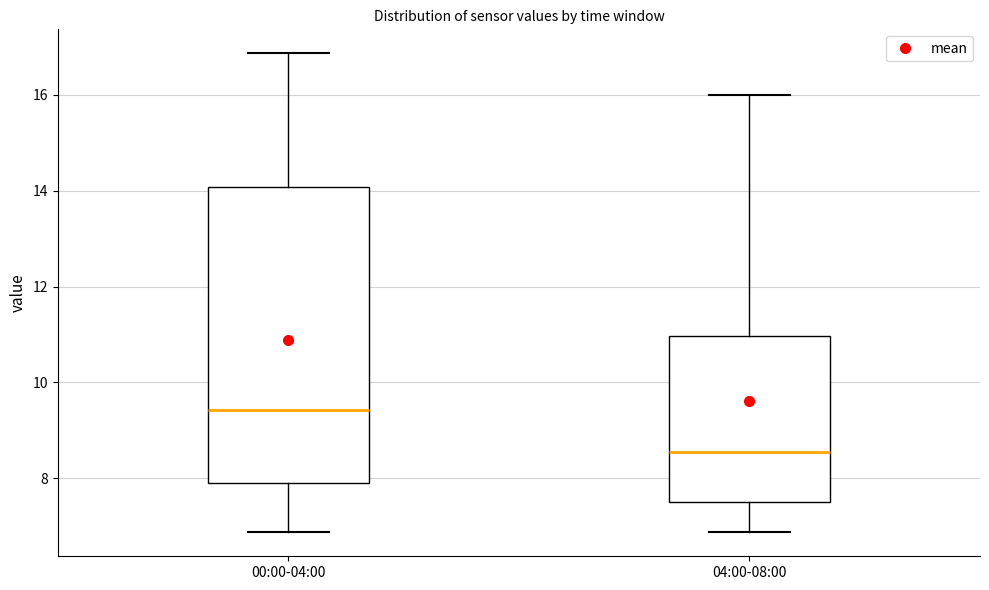

Comparing the boxes themselves (not the whiskers), which one is the tallest?

00:00-04:00